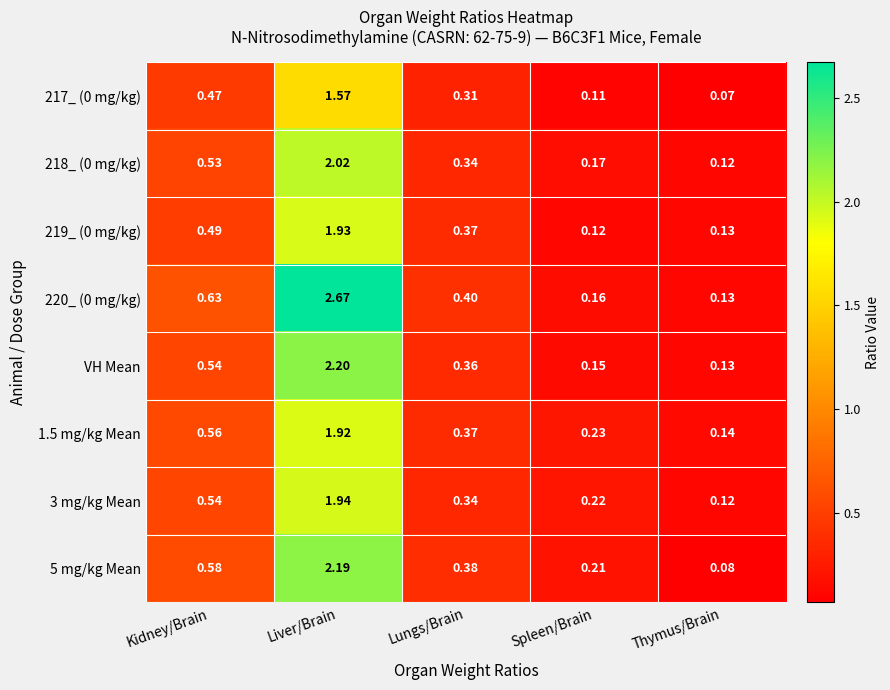

How many categories are shown in the chart?

5